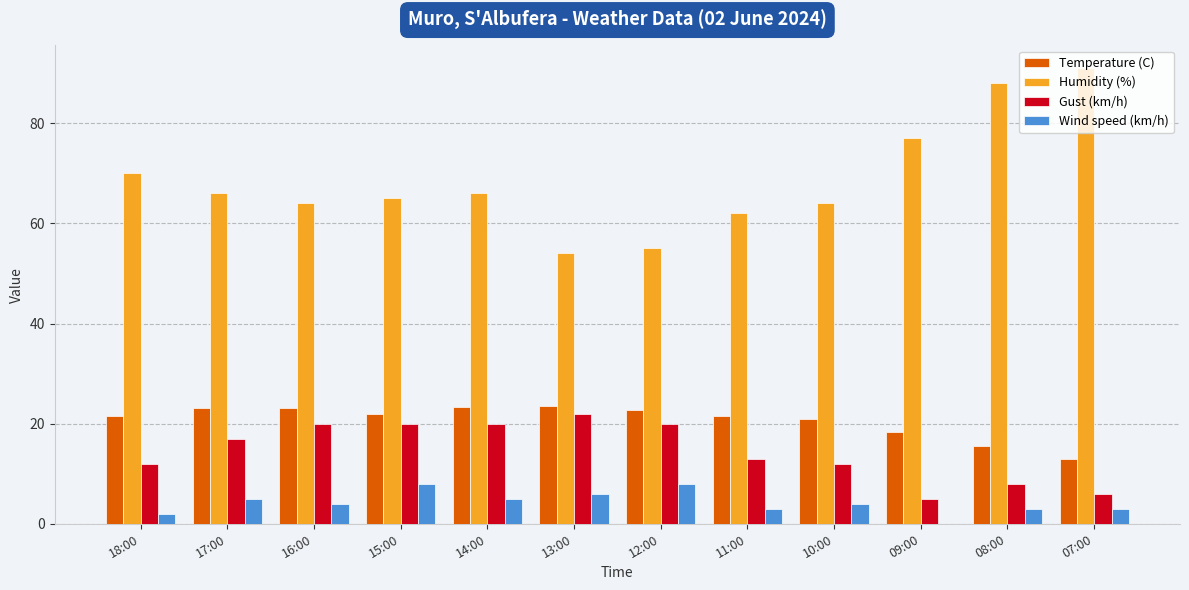

What is the maximum value for Gust (km/h)?

22.0